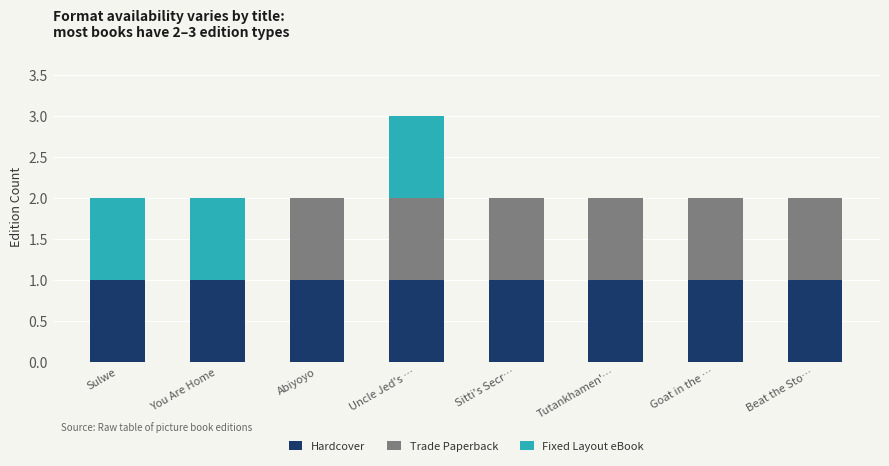

At which category is the sum across all series the highest?

Uncle Jed's …